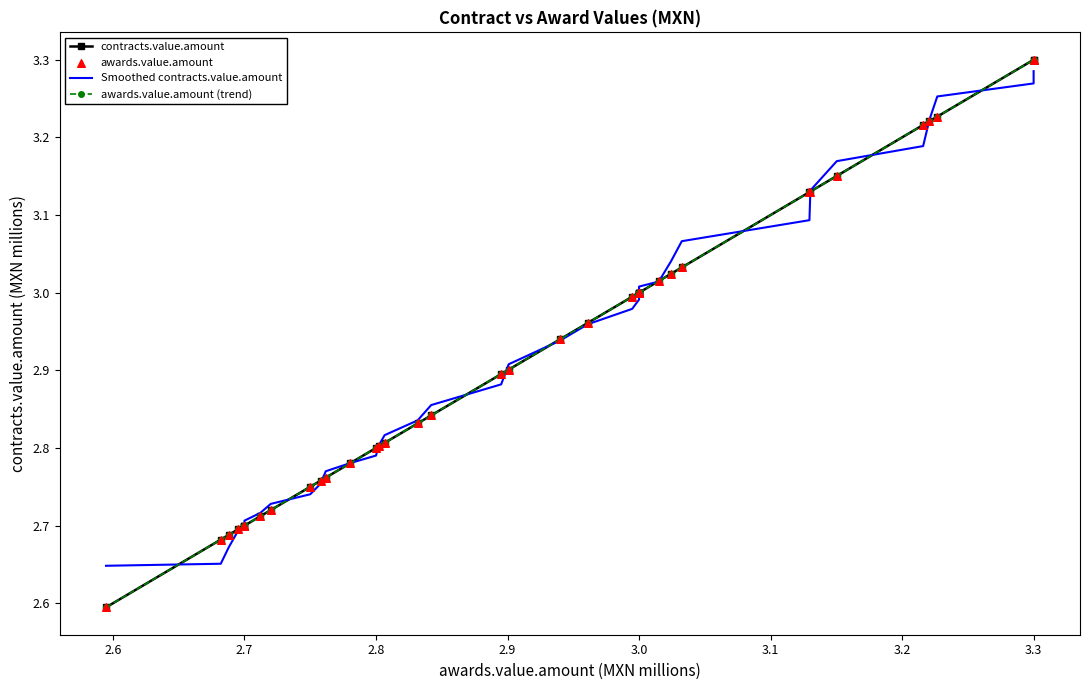

At how many categories does at least one series exceed 2?

39